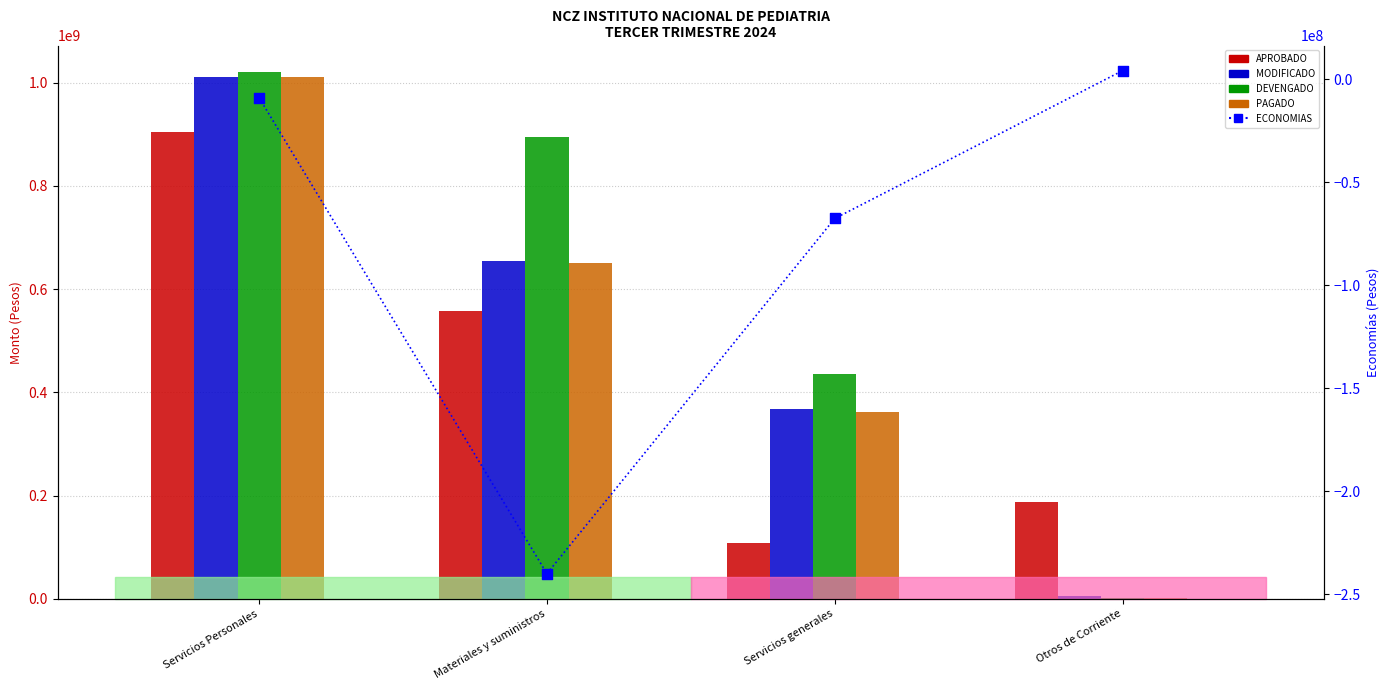

What are all the series names shown in the legend?

APROBADO, MODIFICADO, DEVENGADO, PAGADO, ECONOMIAS